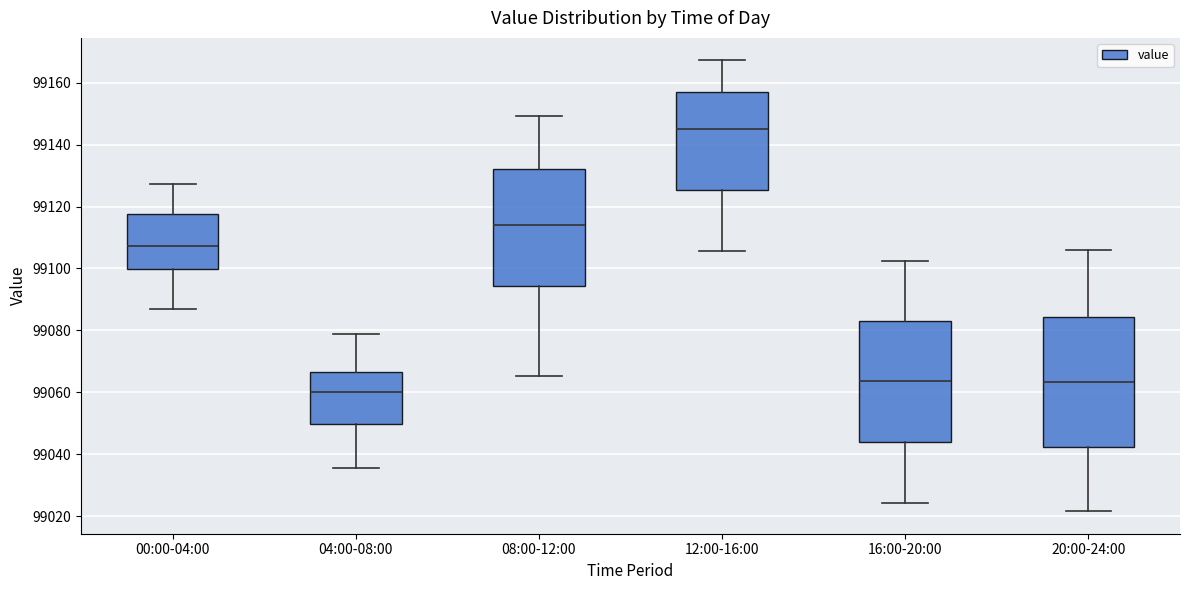

Reading left to right, transcribe this box plot: for each box, give where its median line is, the range the box spans, and where its two whiskers end, as read against the y-axis. The values are not printed on the chart, so give them approximately, as read against the axis.

00:00-04:00: median 99108, box 99100 to 99118, whiskers 99088 to 99128
04:00-08:00: median 99060, box 99050 to 99066, whiskers 99036 to 99078
08:00-12:00: median 99114, box 99094 to 99132, whiskers 99066 to 99150
12:00-16:00: median 99146, box 99126 to 99158, whiskers 99106 to 99168
16:00-20:00: median 99064, box 99044 to 99084, whiskers 99024 to 99102
20:00-24:00: median 99064, box 99042 to 99084, whiskers 99022 to 99106